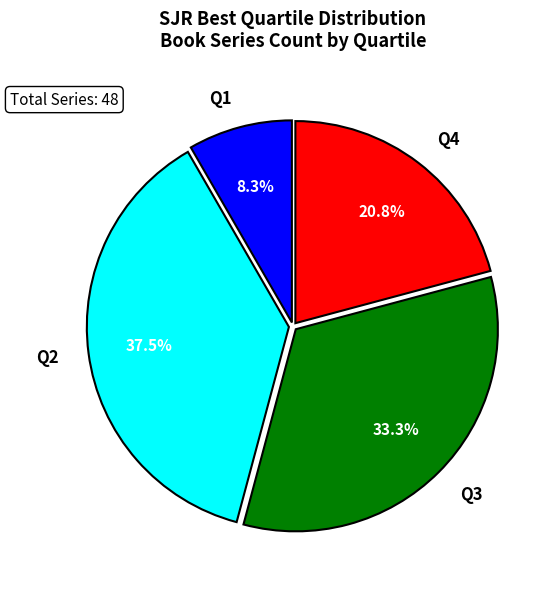

Is Q1 the majority of the pie?

No